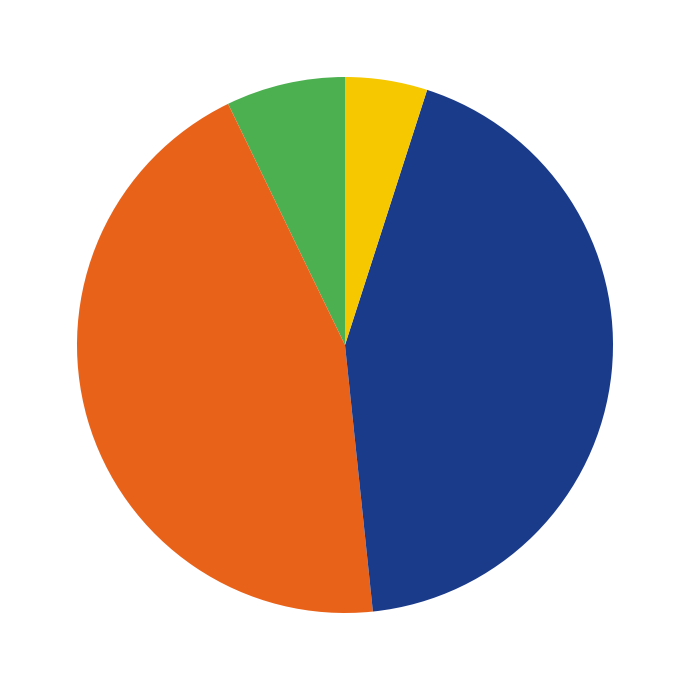

Is there any slice that represents more than half of the pie?

No